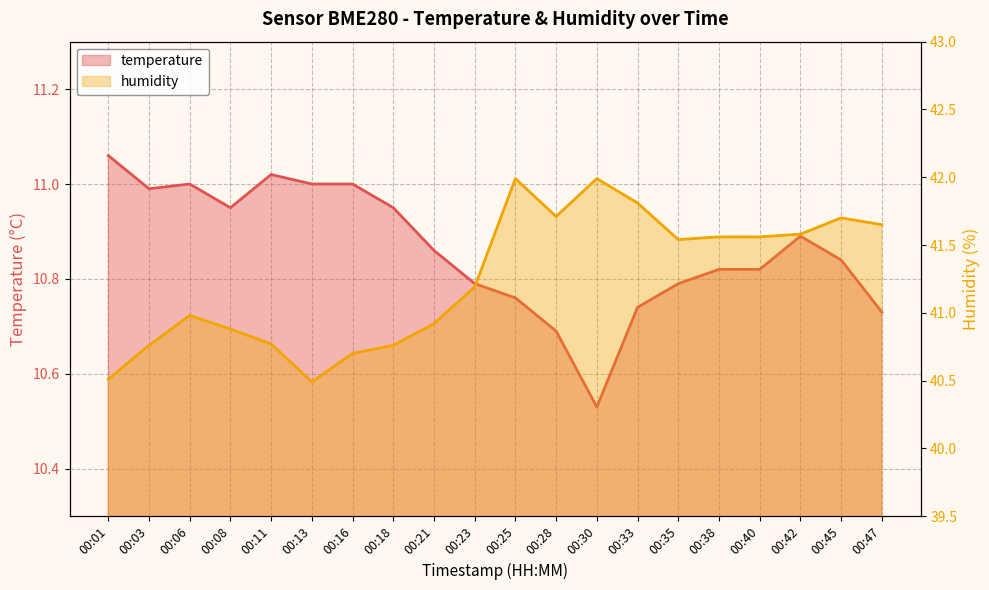

True or false: humidity and temperature intersect in this chart.

False